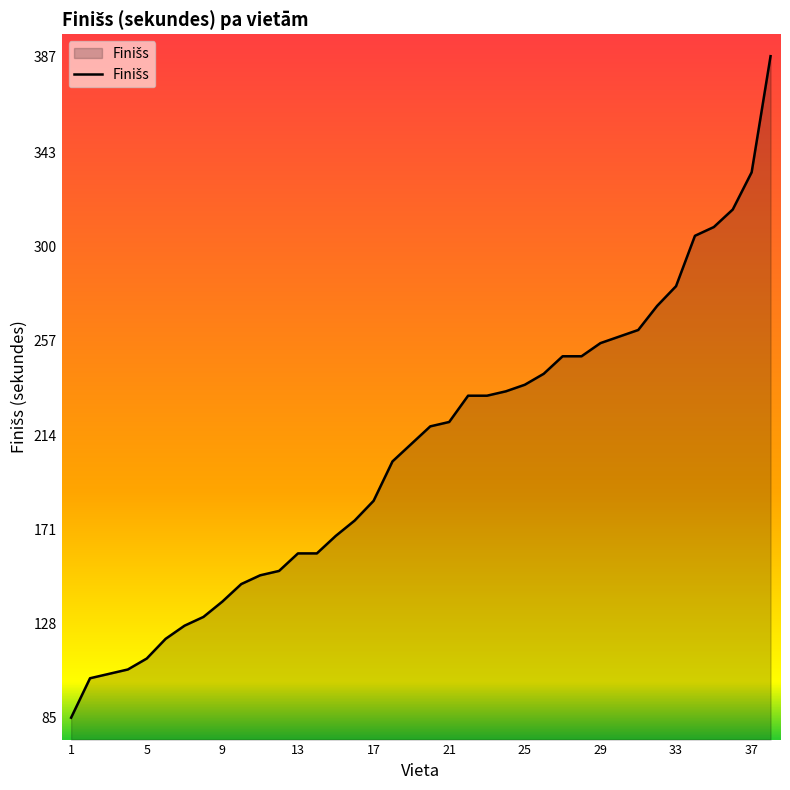

What is the maximum value shown in the chart?

387